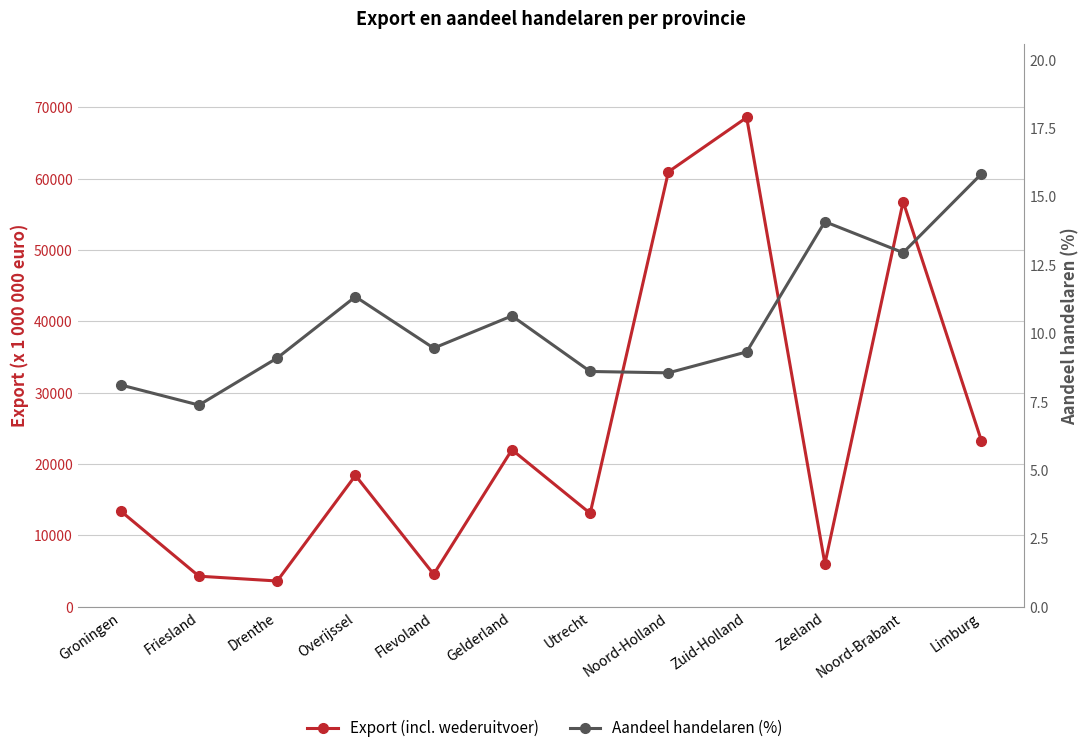

What is the sum of all Export (incl. wederuitvoer) values?

295135.0